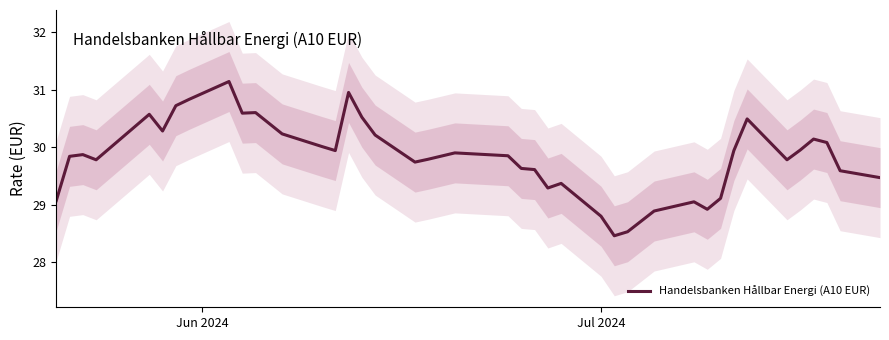

What is the lowest value of the Handelsbanken Hållbar Energi (A10 EUR) series?

28.5